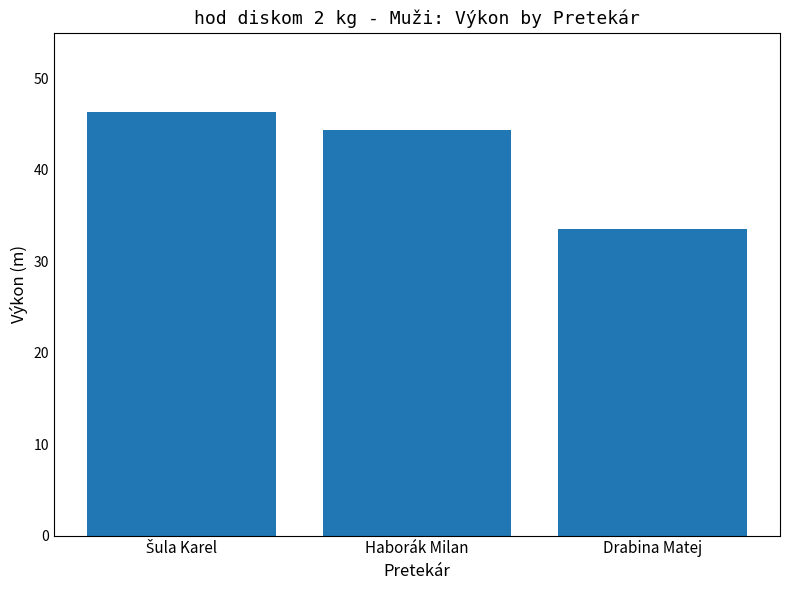

Which category has the lowest value across all series?

Drabina Matej